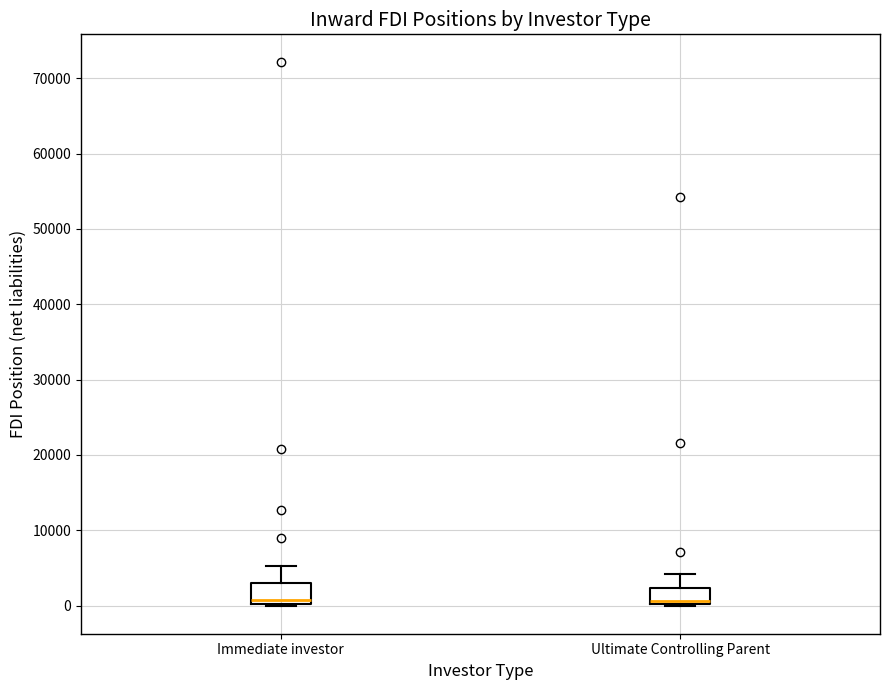

Reading left to right, transcribe this box plot: for each box, give where its median line is, the range the box spans, and where its two whiskers end, as read against the y-axis. The values are not printed on the chart, so give them approximately, as read against the axis.

Immediate investor: median 1000, box 0 to 3000, whiskers 0 (just below the box's lower edge) to 5000
Ultimate Controlling Parent: median 1000, box 0 to 2000, whiskers 0 to 4000